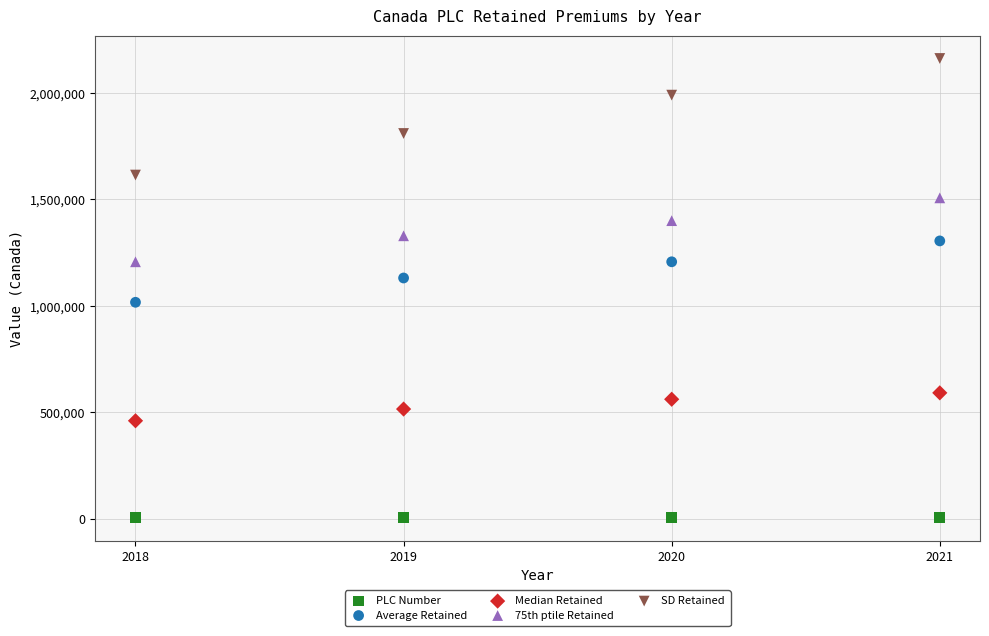

What are all the series names shown in the legend?

PLC Number, Average Retained, Median Retained, 75th ptile Retained, SD Retained